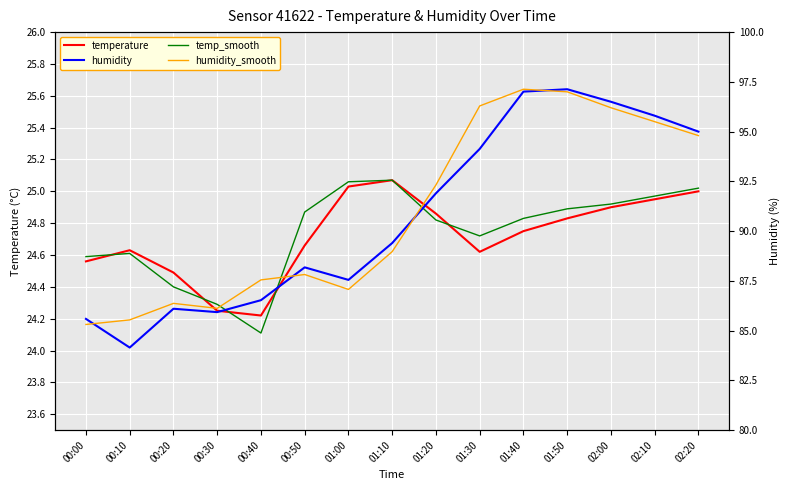

Rank the series at 00:40 from lowest to highest value.

temp_smooth, temperature, humidity, humidity_smooth